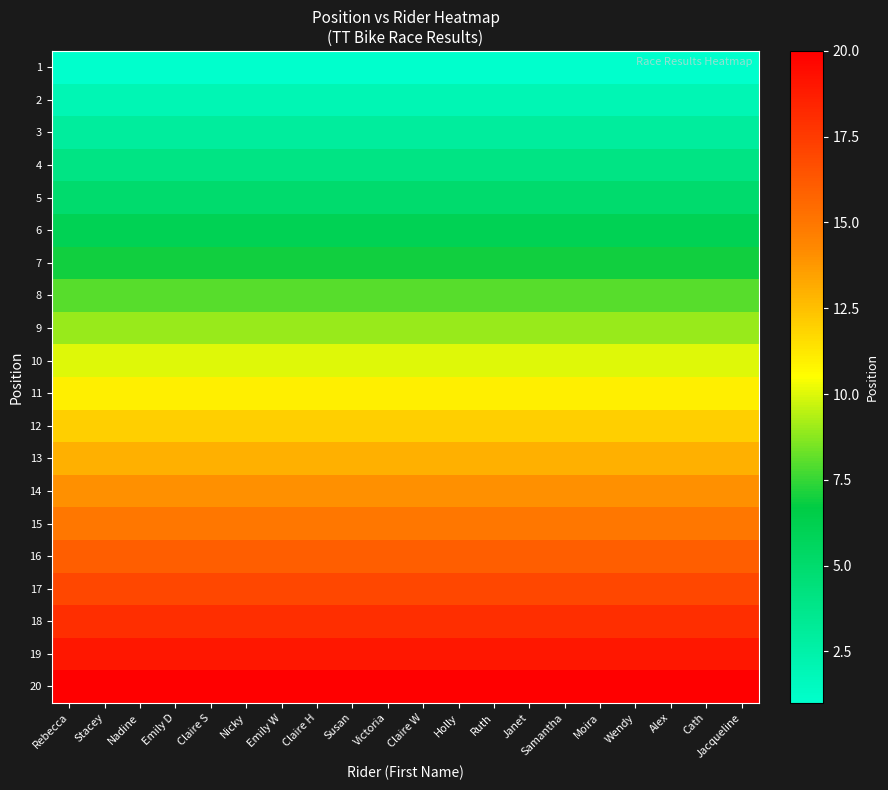

Reading left to right, extract all data points from this chart.

1: Rebecca=1	Stacey=1	Nadine=1	Emily D=1	Claire S=1	Nicky=1	Emily W=1	Claire H=1	Susan=1	Victoria=1	Claire W=1	Holly=1	Ruth=1	Janet=1	Samantha=1	Moira=1	Wendy=1	Alex=1	Cath=1	Jacqueline=1
2: Rebecca=2	Stacey=2	Nadine=2	Emily D=2	Claire S=2	Nicky=2	Emily W=2	Claire H=2	Susan=2	Victoria=2	Claire W=2	Holly=2	Ruth=2	Janet=2	Samantha=2	Moira=2	Wendy=2	Alex=2	Cath=2	Jacqueline=2
3: Rebecca=3	Stacey=3	Nadine=3	Emily D=3	Claire S=3	Nicky=3	Emily W=3	Claire H=3	Susan=3	Victoria=3	Claire W=3	Holly=3	Ruth=3	Janet=3	Samantha=3	Moira=3	Wendy=3	Alex=3	Cath=3	Jacqueline=3
4: Rebecca=4	Stacey=4	Nadine=4	Emily D=4	Claire S=4	Nicky=4	Emily W=4	Claire H=4	Susan=4	Victoria=4	Claire W=4	Holly=4	Ruth=4	Janet=4	Samantha=4	Moira=4	Wendy=4	Alex=4	Cath=4	Jacqueline=4
5: Rebecca=5	Stacey=5	Nadine=5	Emily D=5	Claire S=5	Nicky=5	Emily W=5	Claire H=5	Susan=5	Victoria=5	Claire W=5	Holly=5	Ruth=5	Janet=5	Samantha=5	Moira=5	Wendy=5	Alex=5	Cath=5	Jacqueline=5
6: Rebecca=6	Stacey=6	Nadine=6	Emily D=6	Claire S=6	Nicky=6	Emily W=6	Claire H=6	Susan=6	Victoria=6	Claire W=6	Holly=6	Ruth=6	Janet=6	Samantha=6	Moira=6	Wendy=6	Alex=6	Cath=6	Jacqueline=6
7: Rebecca=7	Stacey=7	Nadine=7	Emily D=7	Claire S=7	Nicky=7	Emily W=7	Claire H=7	Susan=7	Victoria=7	Claire W=7	Holly=7	Ruth=7	Janet=7	Samantha=7	Moira=7	Wendy=7	Alex=7	Cath=7	Jacqueline=7
8: Rebecca=8	Stacey=8	Nadine=8	Emily D=8	Claire S=8	Nicky=8	Emily W=8	Claire H=8	Susan=8	Victoria=8	Claire W=8	Holly=8	Ruth=8	Janet=8	Samantha=8	Moira=8	Wendy=8	Alex=8	Cath=8	Jacqueline=8
9: Rebecca=9	Stacey=9	Nadine=9	Emily D=9	Claire S=9	Nicky=9	Emily W=9	Claire H=9	Susan=9	Victoria=9	Claire W=9	Holly=9	Ruth=9	Janet=9	Samantha=9	Moira=9	Wendy=9	Alex=9	Cath=9	Jacqueline=9
10: Rebecca=10	Stacey=10	Nadine=10	Emily D=10	Claire S=10	Nicky=10	Emily W=10	Claire H=10	Susan=10	Victoria=10	Claire W=10	Holly=10	Ruth=10	Janet=10	Samantha=10	Moira=10	Wendy=10	Alex=10	Cath=10	Jacqueline=10
11: Rebecca=11	Stacey=11	Nadine=11	Emily D=11	Claire S=11	Nicky=11	Emily W=11	Claire H=11	Susan=11	Victoria=11	Claire W=11	Holly=11	Ruth=11	Janet=11	Samantha=11	Moira=11	Wendy=11	Alex=11	Cath=11	Jacqueline=11
12: Rebecca=12	Stacey=12	Nadine=12	Emily D=12	Claire S=12	Nicky=12	Emily W=12	Claire H=12	Susan=12	Victoria=12	Claire W=12	Holly=12	Ruth=12	Janet=12	Samantha=12	Moira=12	Wendy=12	Alex=12	Cath=12	Jacqueline=12
13: Rebecca=13	Stacey=13	Nadine=13	Emily D=13	Claire S=13	Nicky=13	Emily W=13	Claire H=13	Susan=13	Victoria=13	Claire W=13	Holly=13	Ruth=13	Janet=13	Samantha=13	Moira=13	Wendy=13	Alex=13	Cath=13	Jacqueline=13
14: Rebecca=14	Stacey=14	Nadine=14	Emily D=14	Claire S=14	Nicky=14	Emily W=14	Claire H=14	Susan=14	Victoria=14	Claire W=14	Holly=14	Ruth=14	Janet=14	Samantha=14	Moira=14	Wendy=14	Alex=14	Cath=14	Jacqueline=14
15: Rebecca=15	Stacey=15	Nadine=15	Emily D=15	Claire S=15	Nicky=15	Emily W=15	Claire H=15	Susan=15	Victoria=15	Claire W=15	Holly=15	Ruth=15	Janet=15	Samantha=15	Moira=15	Wendy=15	Alex=15	Cath=15	Jacqueline=15
16: Rebecca=16	Stacey=16	Nadine=16	Emily D=16	Claire S=16	Nicky=16	Emily W=16	Claire H=16	Susan=16	Victoria=16	Claire W=16	Holly=16	Ruth=16	Janet=16	Samantha=16	Moira=16	Wendy=16	Alex=16	Cath=16	Jacqueline=16
17: Rebecca=17	Stacey=17	Nadine=17	Emily D=17	Claire S=17	Nicky=17	Emily W=17	Claire H=17	Susan=17	Victoria=17	Claire W=17	Holly=17	Ruth=17	Janet=17	Samantha=17	Moira=17	Wendy=17	Alex=17	Cath=17	Jacqueline=17
18: Rebecca=18	Stacey=18	Nadine=18	Emily D=18	Claire S=18	Nicky=18	Emily W=18	Claire H=18	Susan=18	Victoria=18	Claire W=18	Holly=18	Ruth=18	Janet=18	Samantha=18	Moira=18	Wendy=18	Alex=18	Cath=18	Jacqueline=18
19: Rebecca=19	Stacey=19	Nadine=19	Emily D=19	Claire S=19	Nicky=19	Emily W=19	Claire H=19	Susan=19	Victoria=19	Claire W=19	Holly=19	Ruth=19	Janet=19	Samantha=19	Moira=19	Wendy=19	Alex=19	Cath=19	Jacqueline=19
20: Rebecca=20	Stacey=20	Nadine=20	Emily D=20	Claire S=20	Nicky=20	Emily W=20	Claire H=20	Susan=20	Victoria=20	Claire W=20	Holly=20	Ruth=20	Janet=20	Samantha=20	Moira=20	Wendy=20	Alex=20	Cath=20	Jacqueline=20